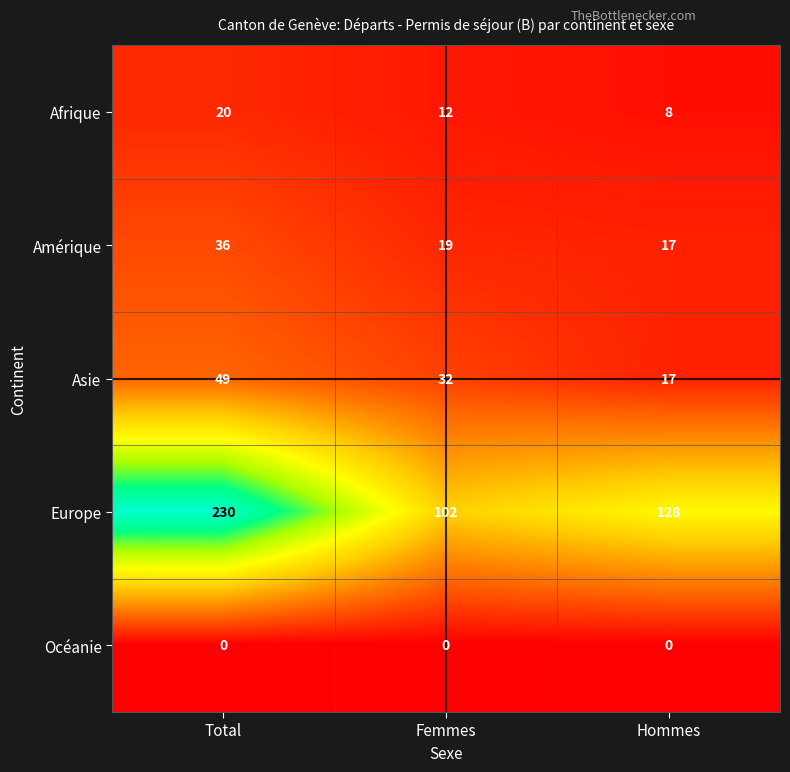

Which series has the largest range (max minus min)?

Europe